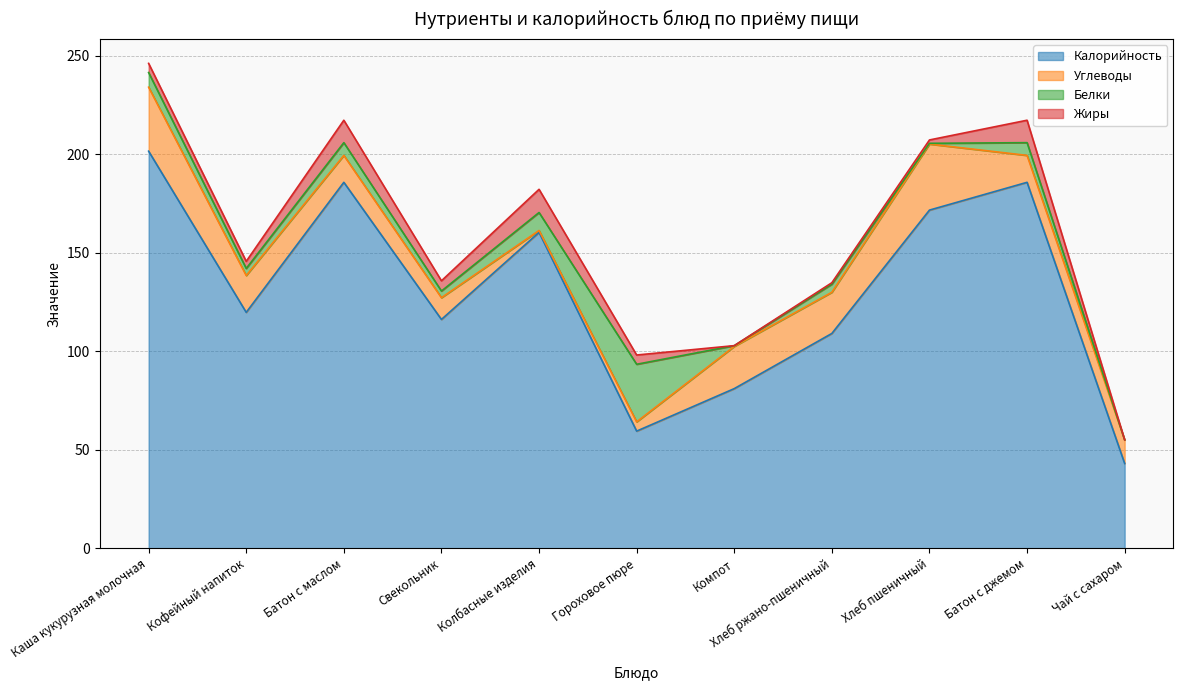

The value of Белки at Чай с сахаром is 0.0. True or false?

True